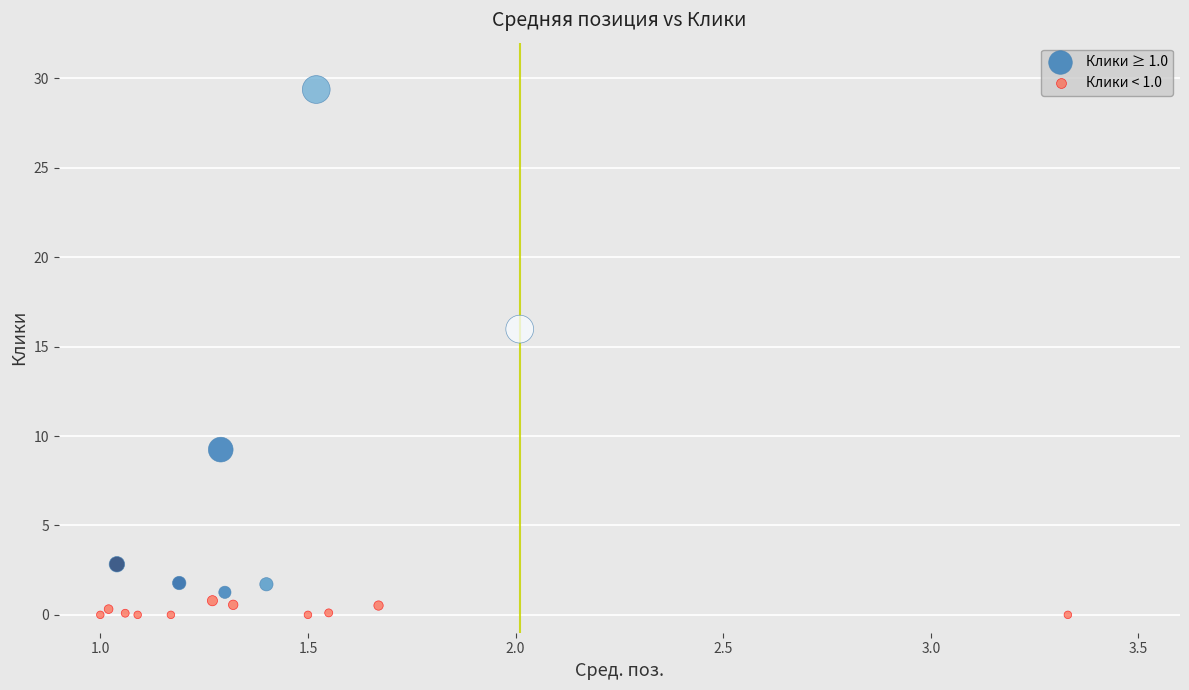

Which series has the largest Y range (max minus min)?

Клики ≥ 1.0